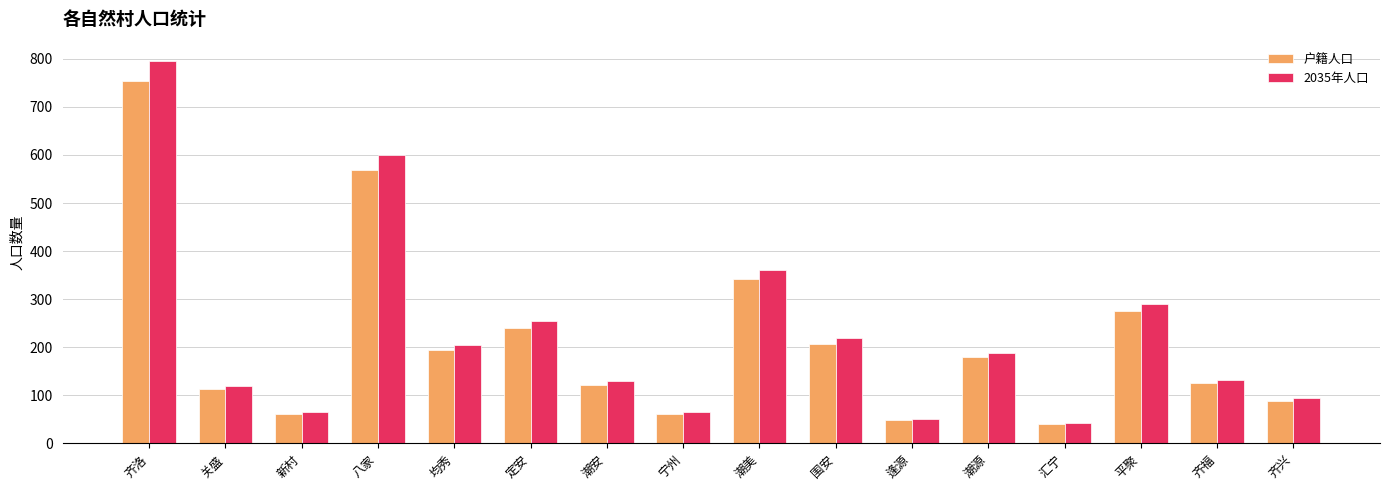

Rank the series by their average value, from lowest to highest.

户籍人口, 2035年人口